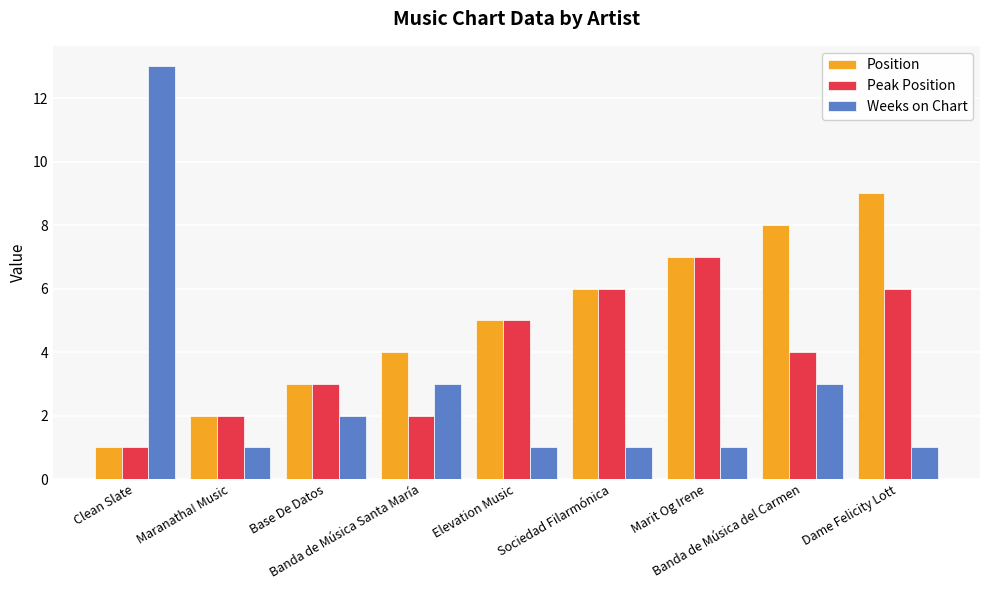

The value of Peak Position at Banda de Música Santa María is 2. True or false?

True